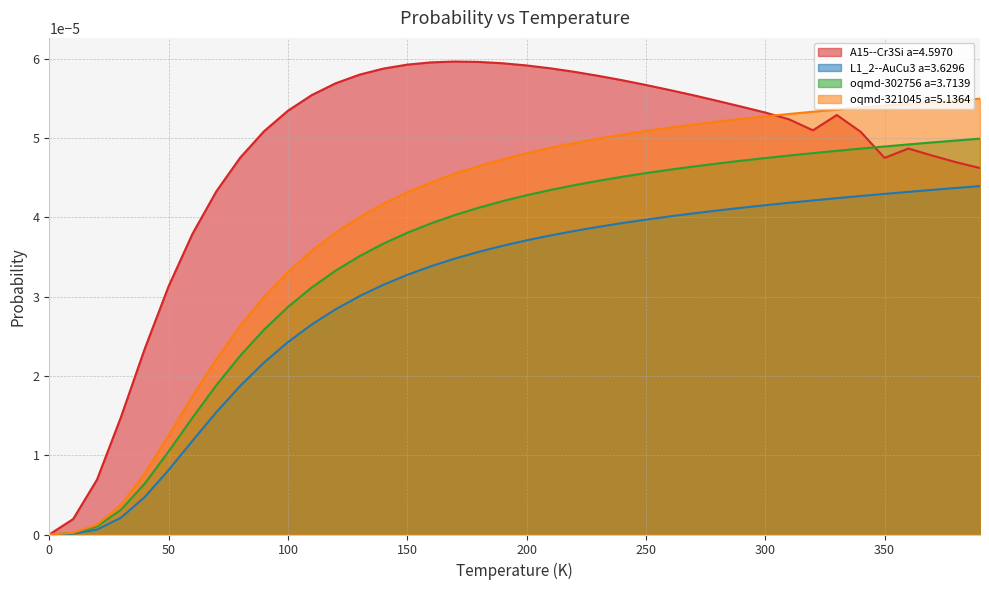

True or false: oqmd-302756 a=3.7139 and oqmd-321045 a=5.1364 intersect in this chart.

False